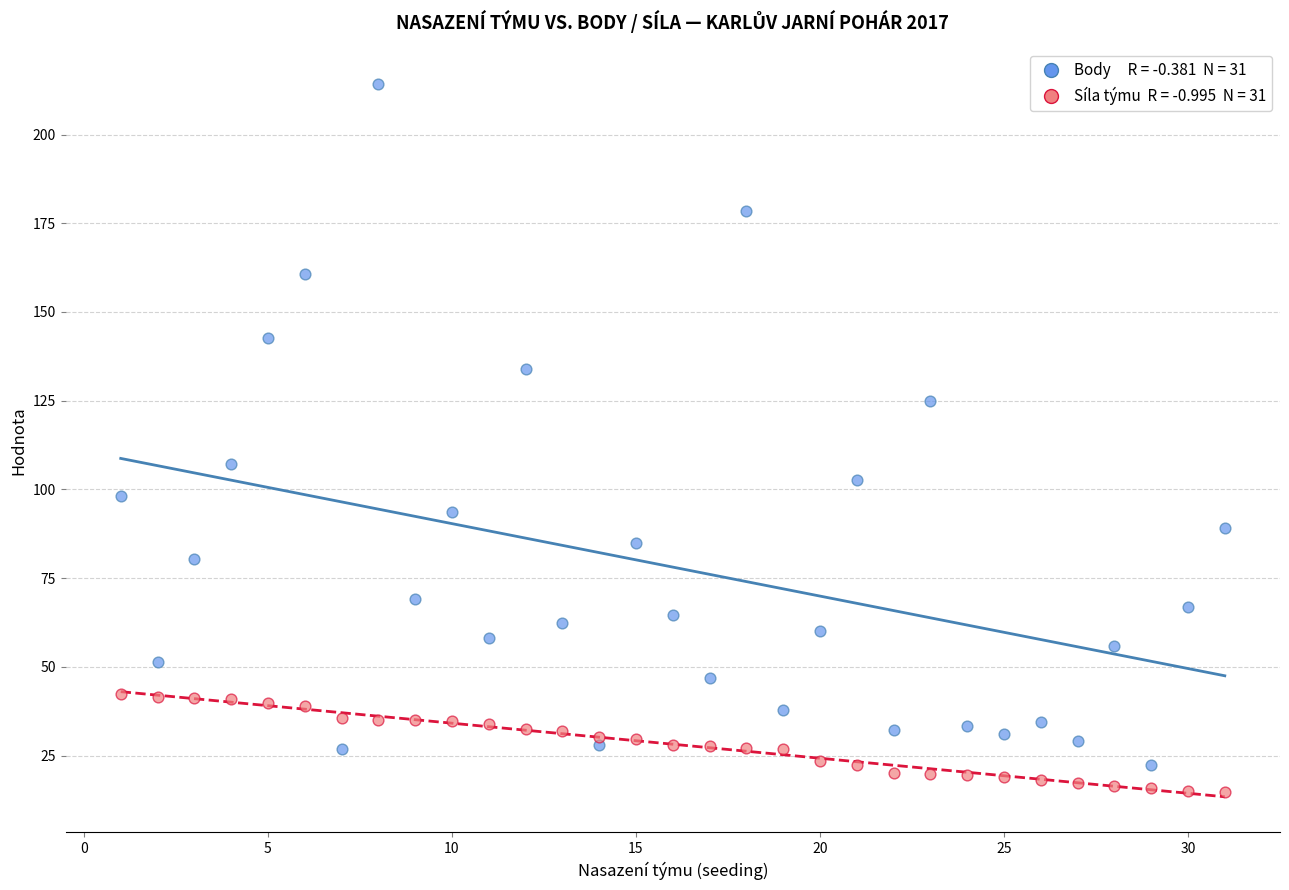

Across all data points, what is the range of Y values (max minus min)?

199.4